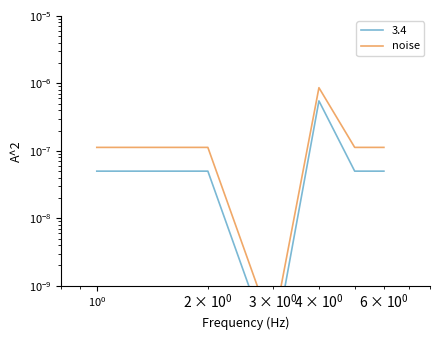

Does the chart display data point markers on the line(s)?

No